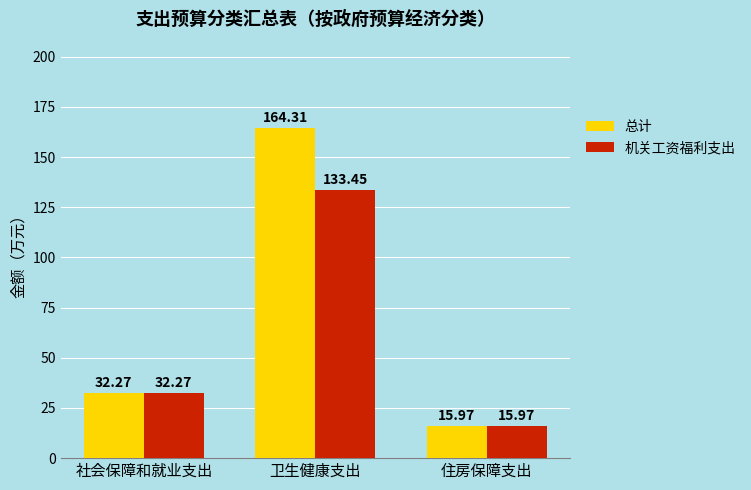

At which category does the chart reach its peak across all series?

卫生健康支出